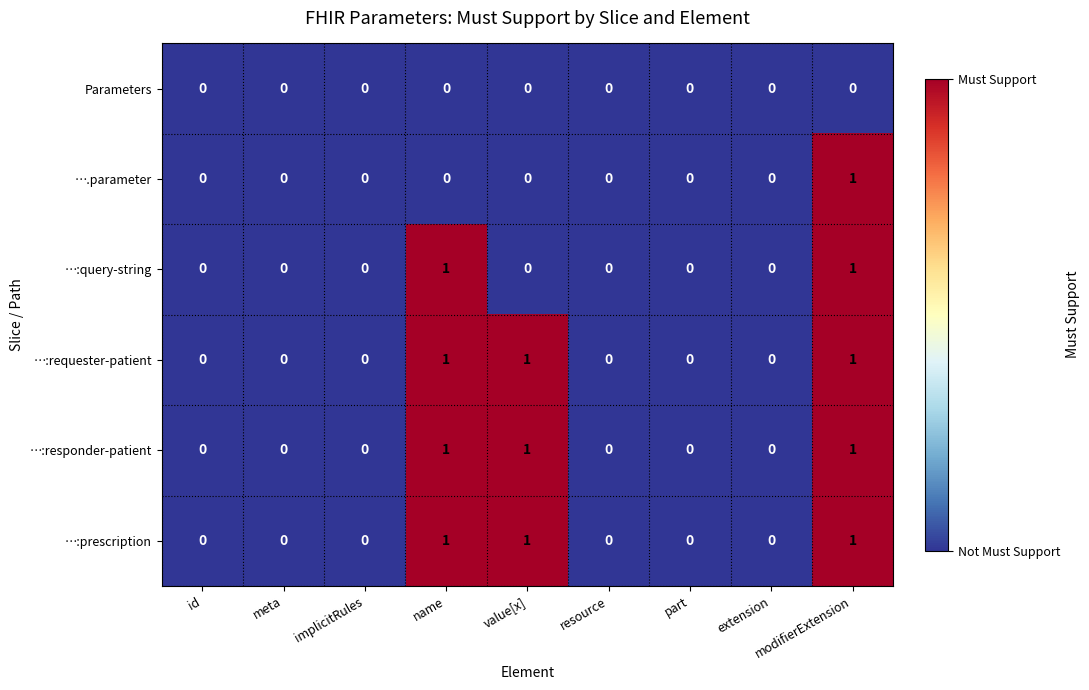

At which category is the sum across all series the highest?

modifierExtension